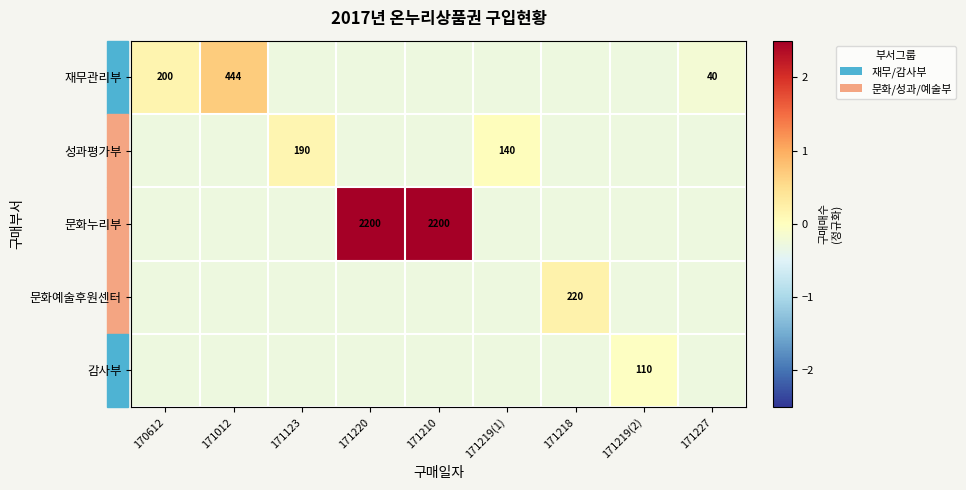

At which label is 문화누리부 closest to 2?

170612